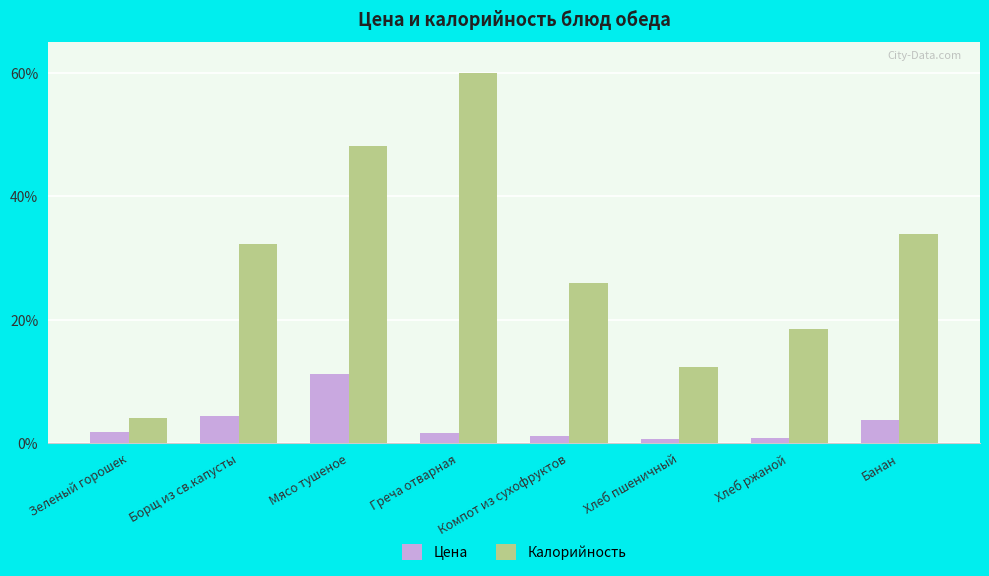

What is the sum of all Калорийность values?

235.0